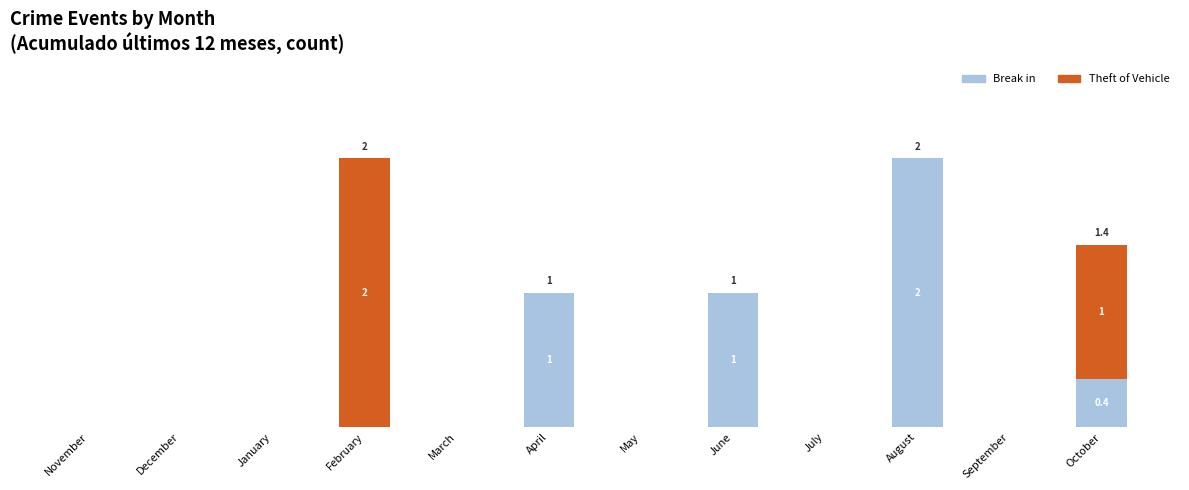

Does the chart contain stacked bars?

Yes